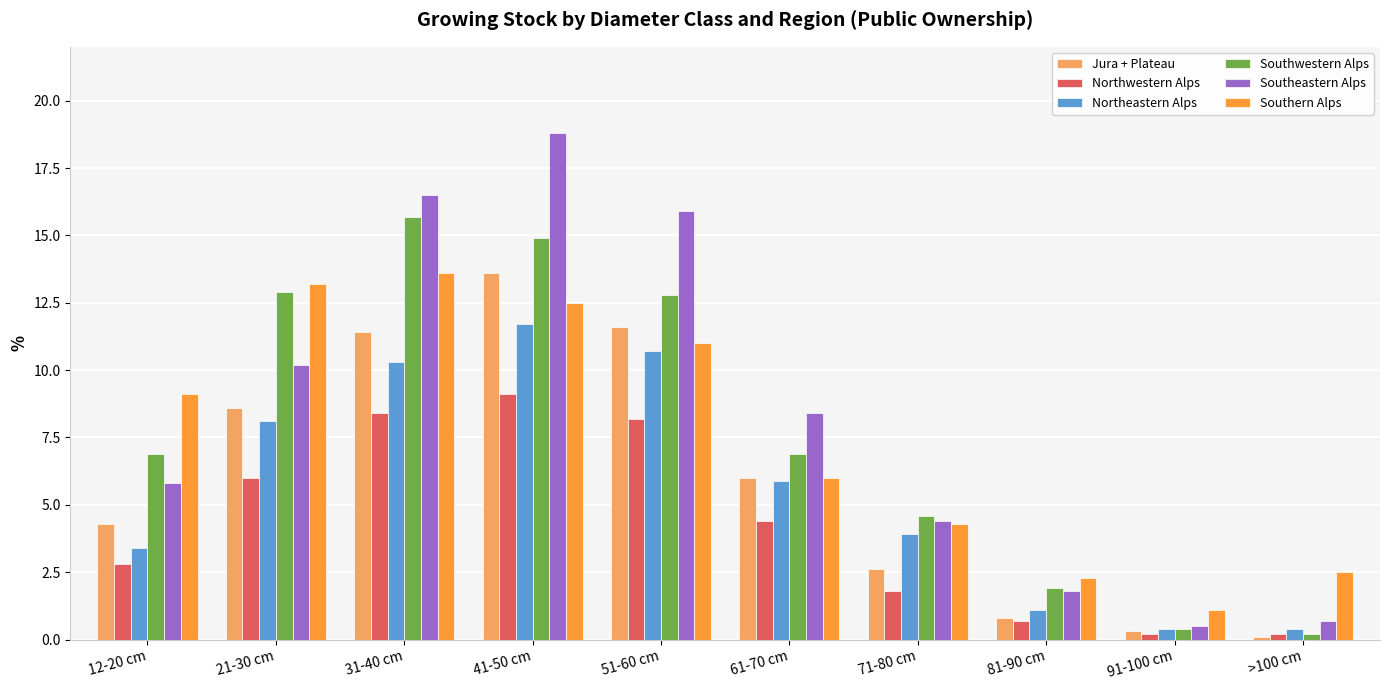

At which category does the chart reach its peak across all series?

41-50 cm